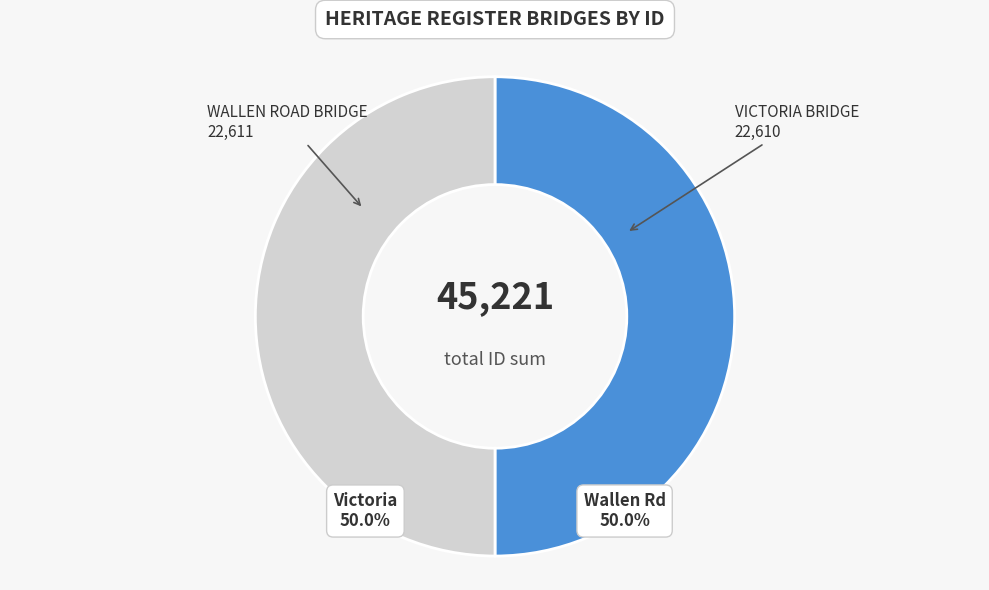

Combined, do VICTORIA BRIDGE and WALLEN ROAD BRIDGE account for over 50%?

Yes